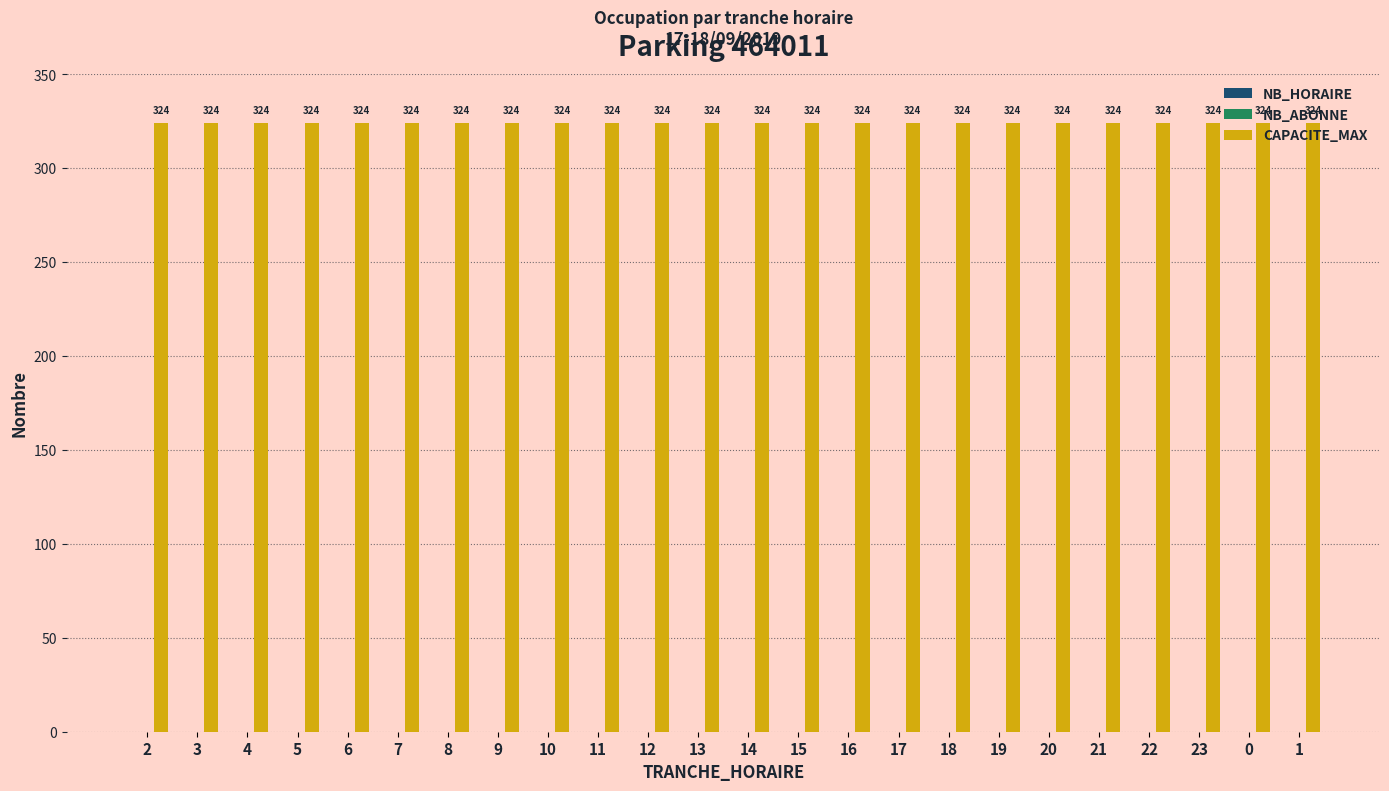

Is it true that CAPACITE_MAX equals 549 at 16?

False